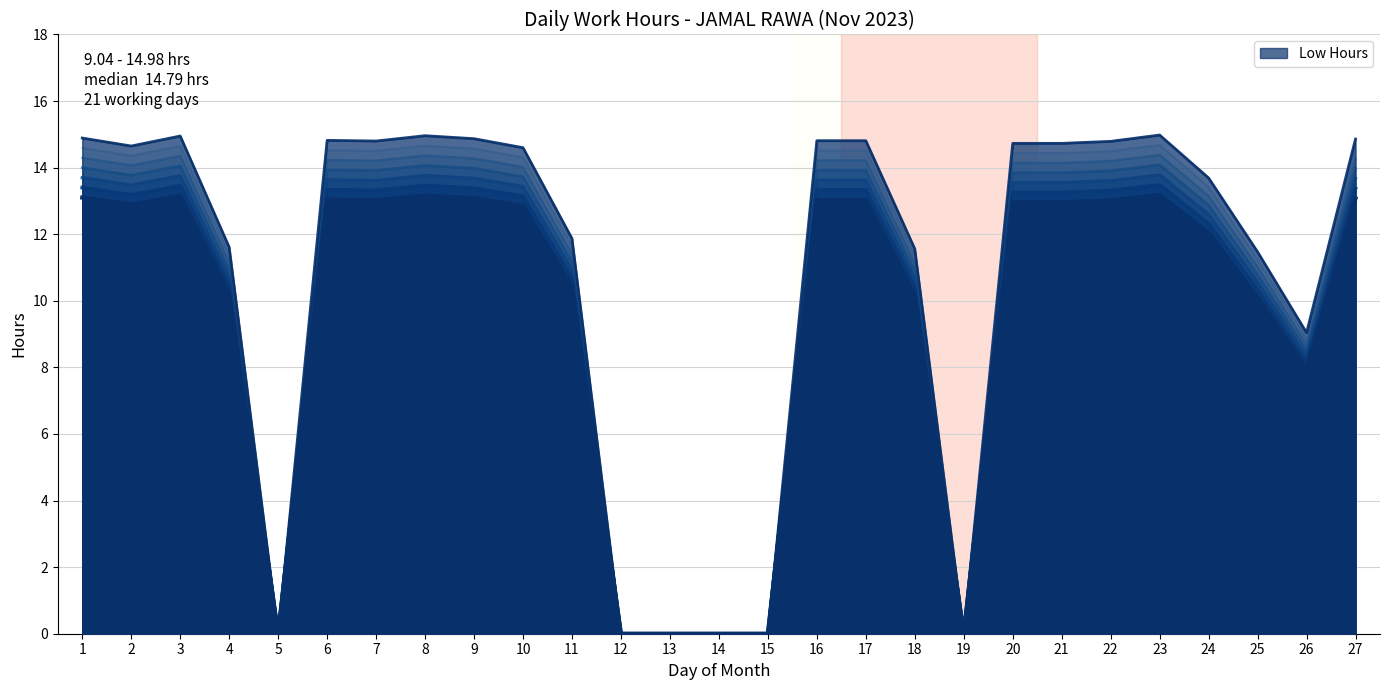

How many lines are shown in the chart?

1